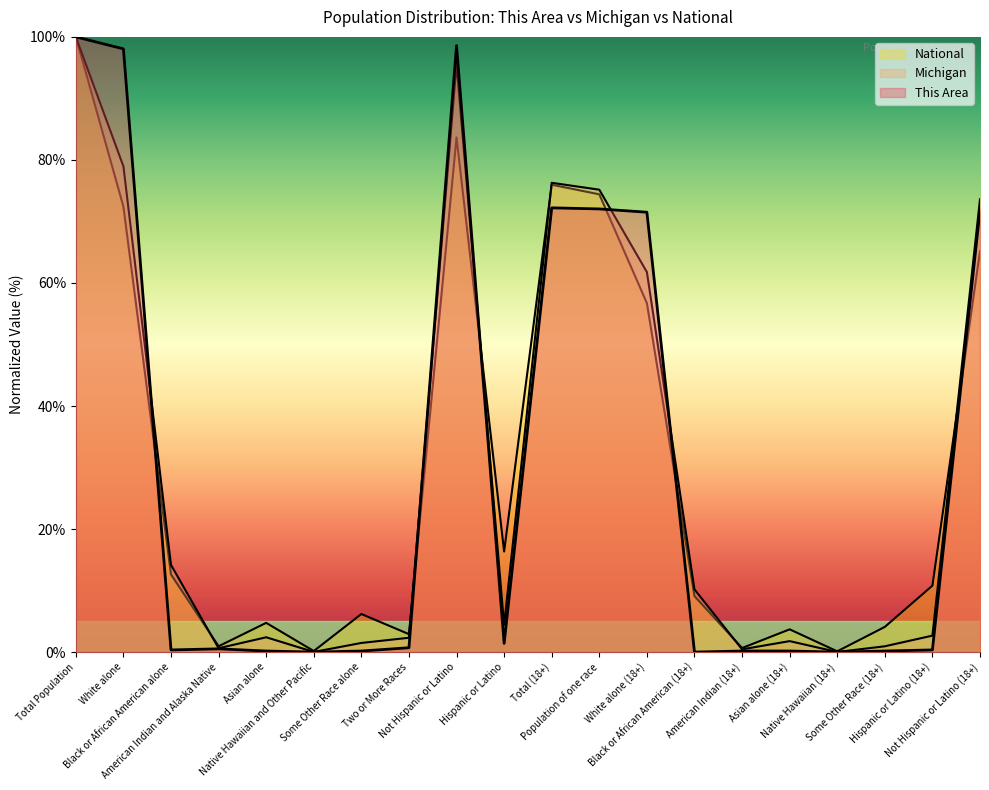

What is the maximum value for National?

100.0